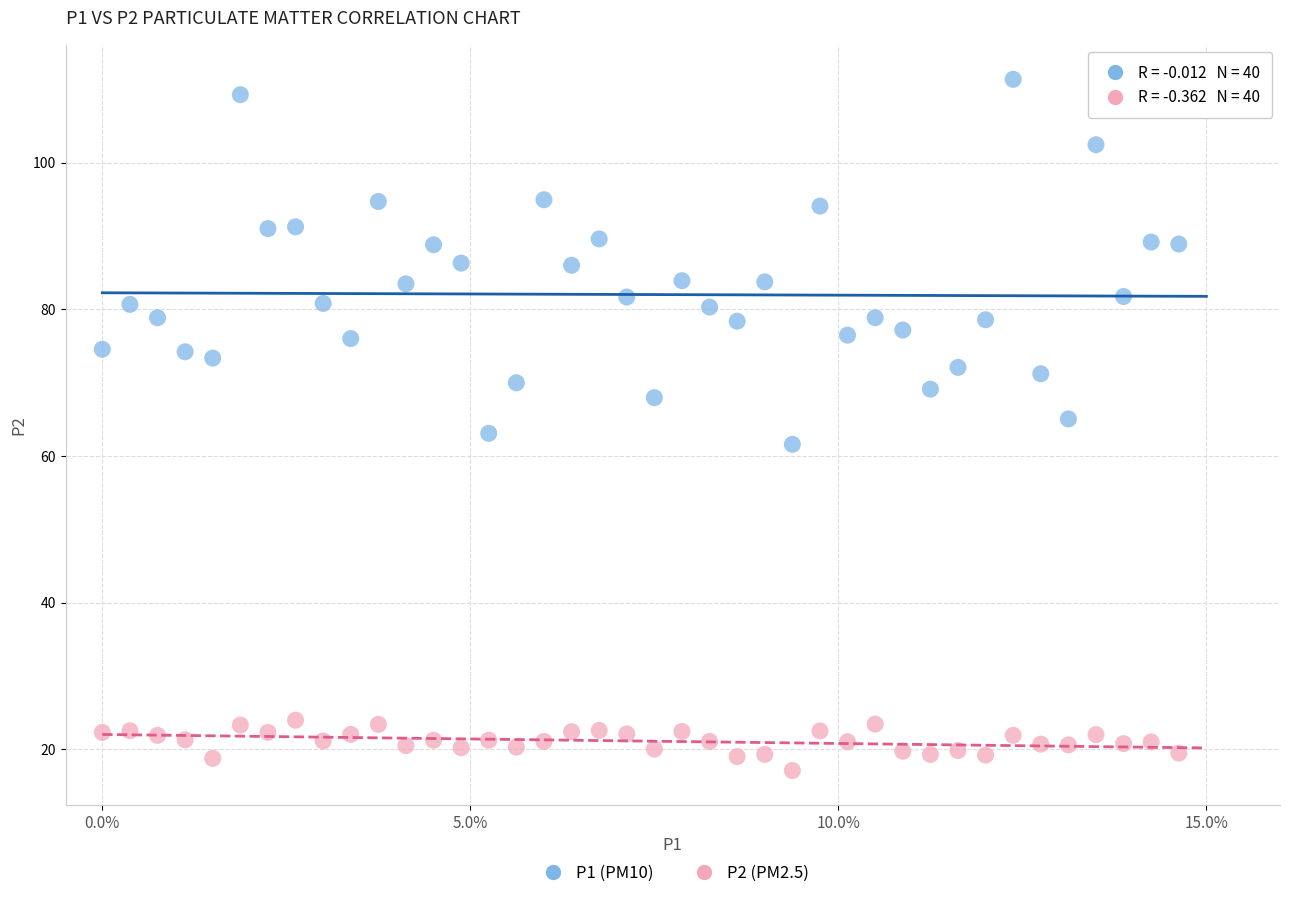

Across all data points, what is the range of Y values (max minus min)?

94.3